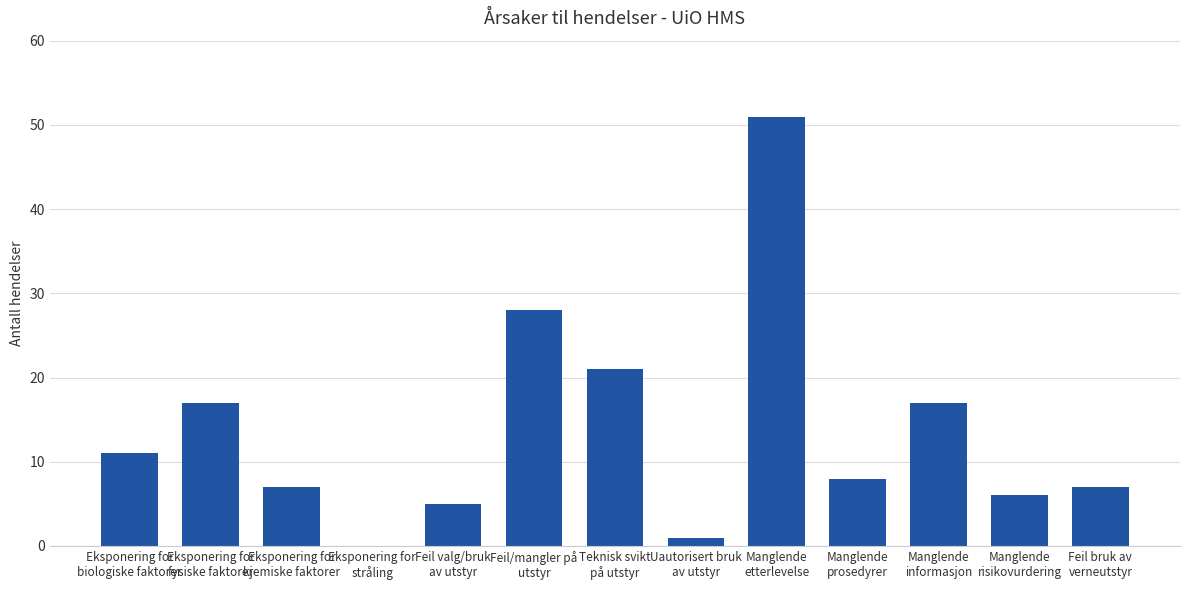

How many categories are shown in the chart?

13